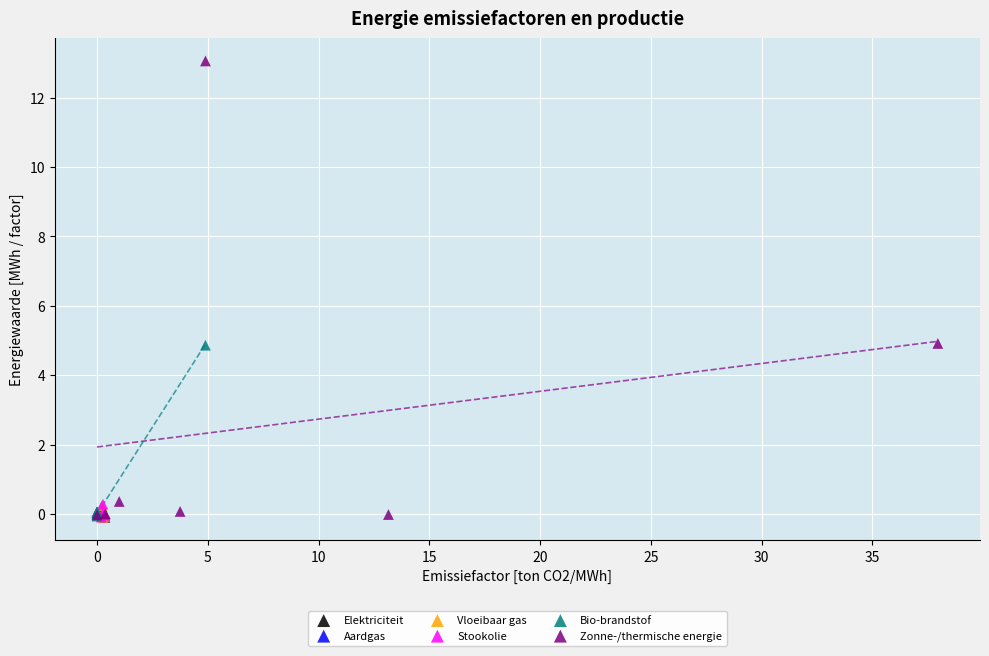

Which series reaches the maximum Y coordinate?

Zonne-/thermische energie